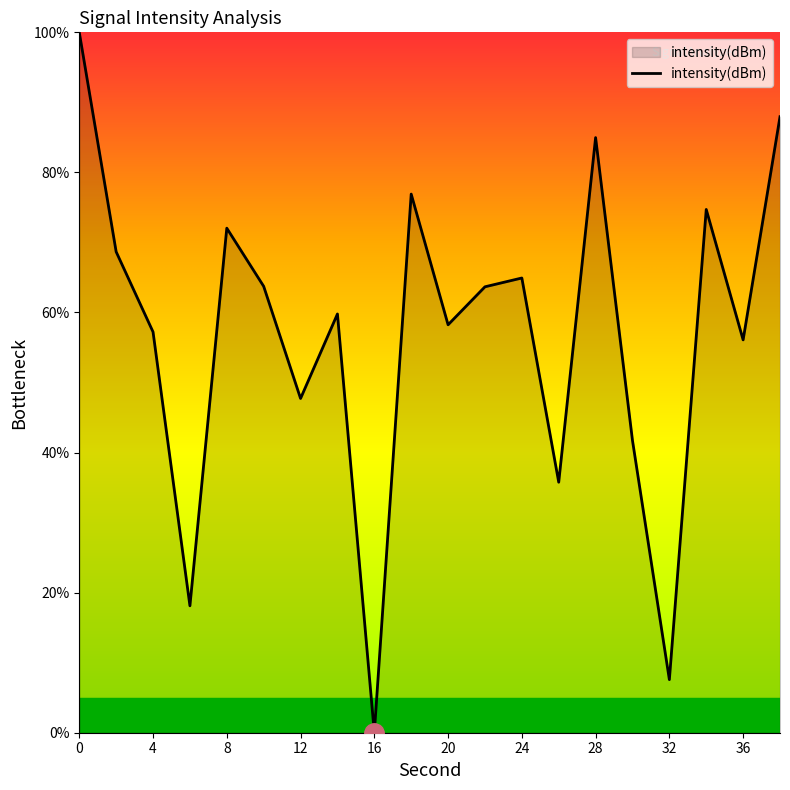

Does the chart have visible grid lines?

No